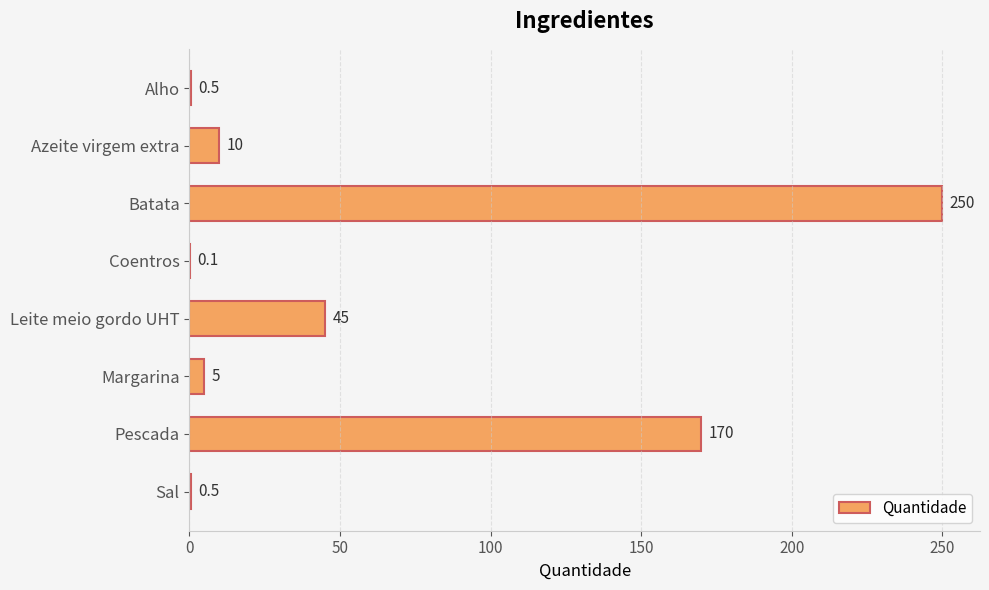

True or false: the data shows 250.0 at Batata.

True